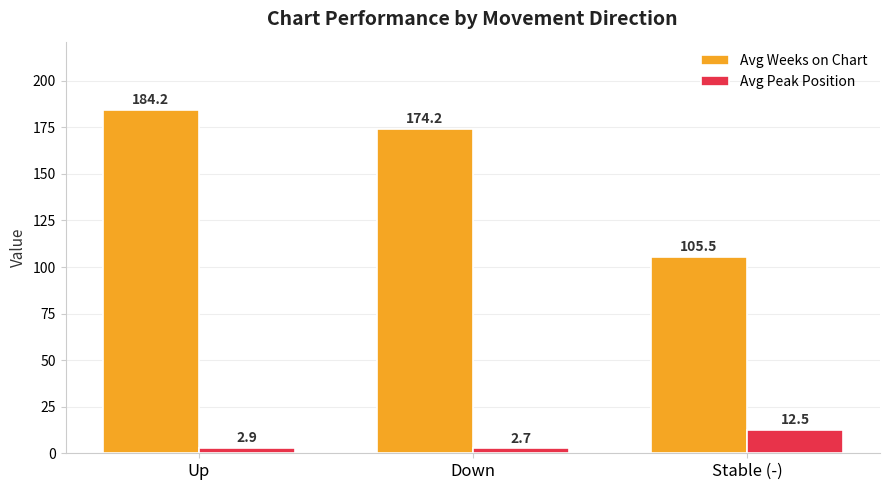

What position from the right is Down?

2